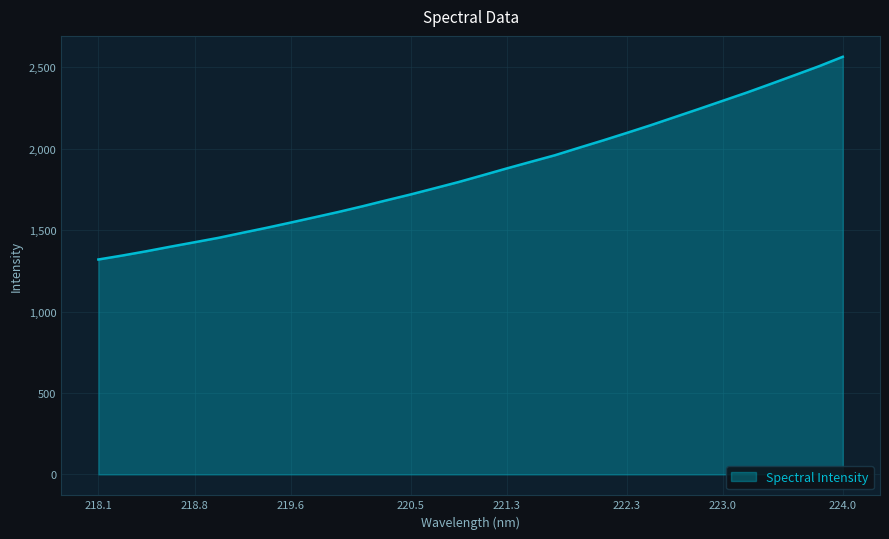

Reading left to right, extract all data points from this chart.

1319.6	1344.0	1370.3	1398.4	1425.4	1452.7	1483.8	1514.3	1546.3	1578.9	1611.8	1646.7	1683.4	1719.2	1757.2	1795.5	1836.9	1878.8	1919.4	1959.5	2005.4	2050.4	2096.9	2144.3	2194.1	2243.6	2294.1	2344.5	2397.6	2451.5	2505.7	2564.2